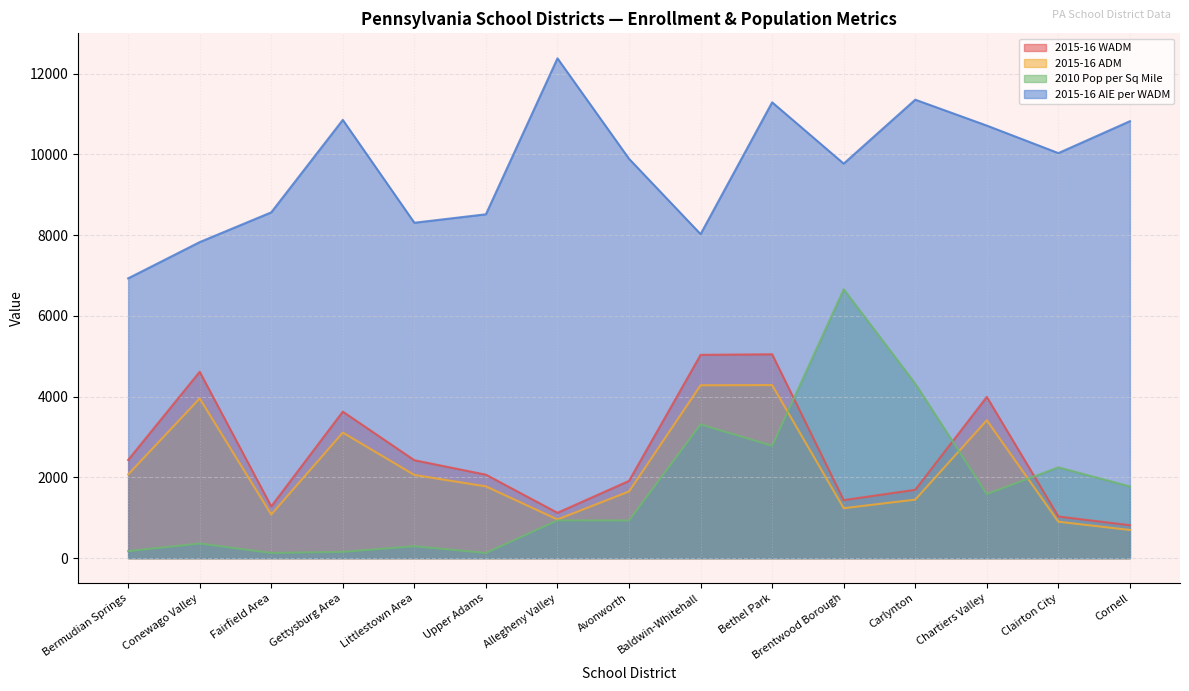

Reading right to left, list all the values displayed in this chart.

2015-16 WADM: 816.3	1031.5	3993.8	1692.8	1437.2	5050.1	5035.8	1914.0	1123.6	2067.8	2426.0	3629.5	1282.4	4616.6	2432.1
2015-16 ADM: 698.4	902.9	3415.3	1450.0	1237.8	4286.7	4281.8	1652.5	958.3	1777.6	2060.9	3110.4	1082.0	3955.8	2073.0
2010 Pop per Sq Mile: 1775.9	2249.6	1586.6	4321.0	6659.5	2782.4	3313.0	933.0	935.5	129.3	296.3	156.0	129.6	363.7	174.1
2015-16 AIE per WADM: 10822.8	10032.7	10714.1	11355.6	9771.8	11290.7	8026.2	9891.6	12379.7	8517.2	8307.7	10855.4	8565.0	7828.1	6930.1